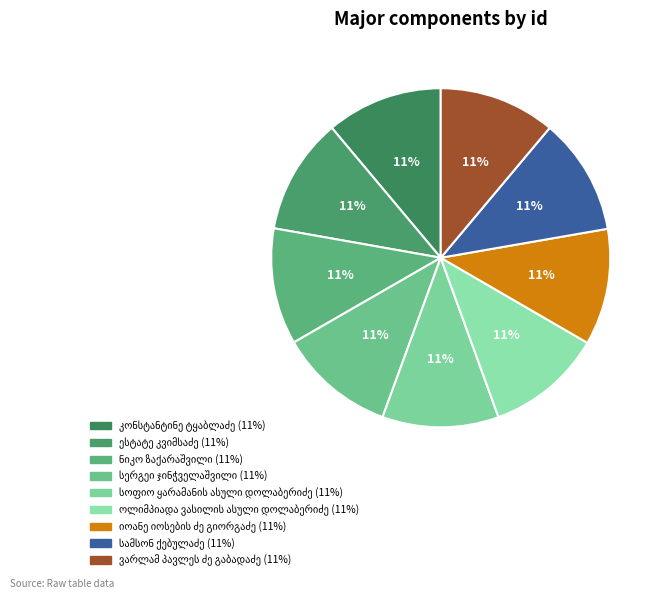

Between სოფიო ყარამანის ასული დოლაბერიძე and იოანე იოსების ძე გიორგაძე, which is larger?

სოფიო ყარამანის ასული დოლაბერიძე